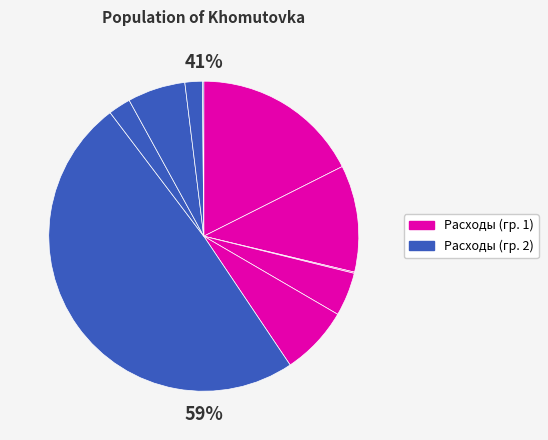

To the nearest percent, what is the difference between the largest and smallest slice percentages?

49%